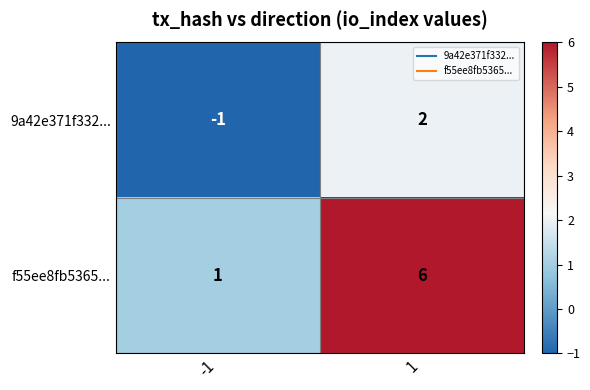

Which series has the widest spread of values?

f55ee8fb5365...